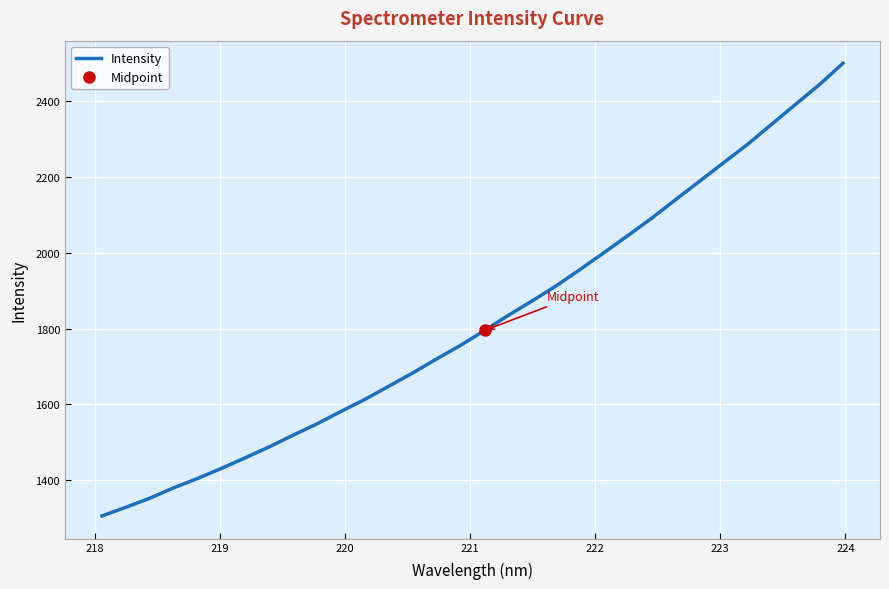

What is the smallest value displayed?

1305.5